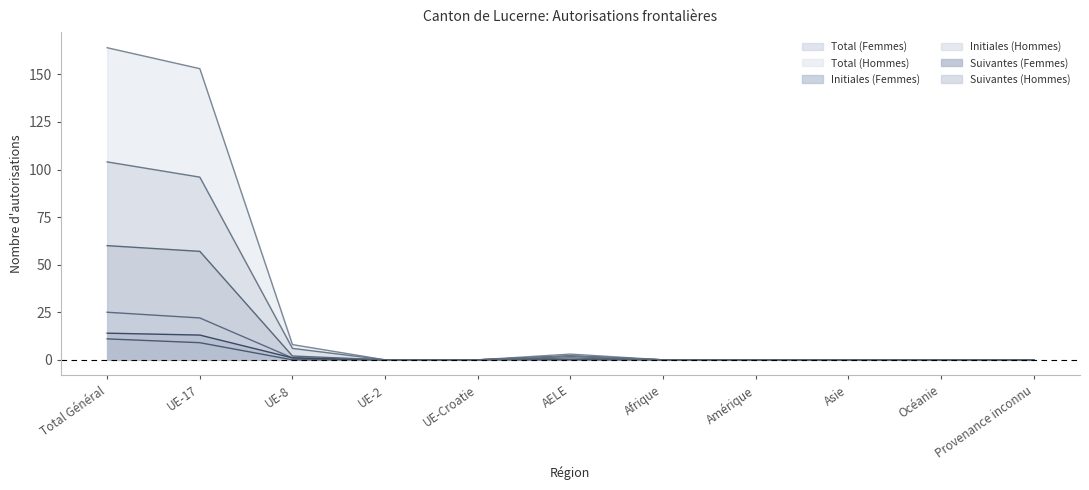

The Initiales (Femmes) series shows 0 at Amérique. True or false?

True